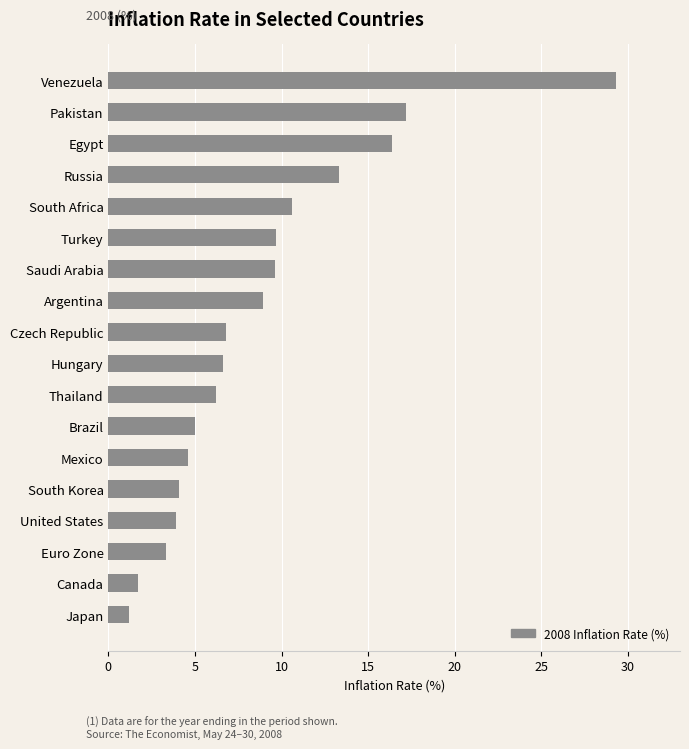

Where is the data nearest to the value 15?

Egypt